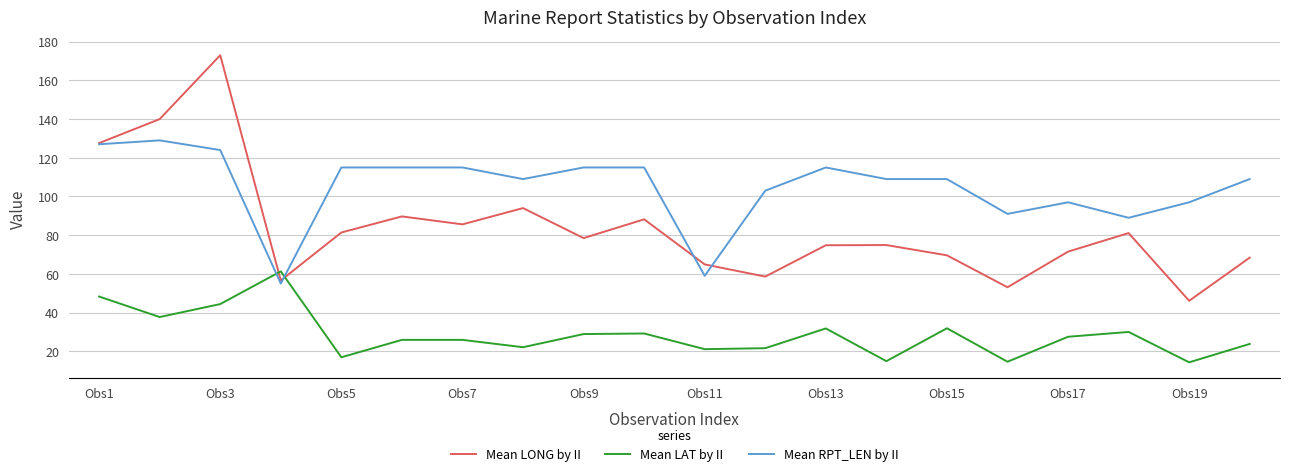

Which series has the largest range (max minus min)?

Mean LONG by II